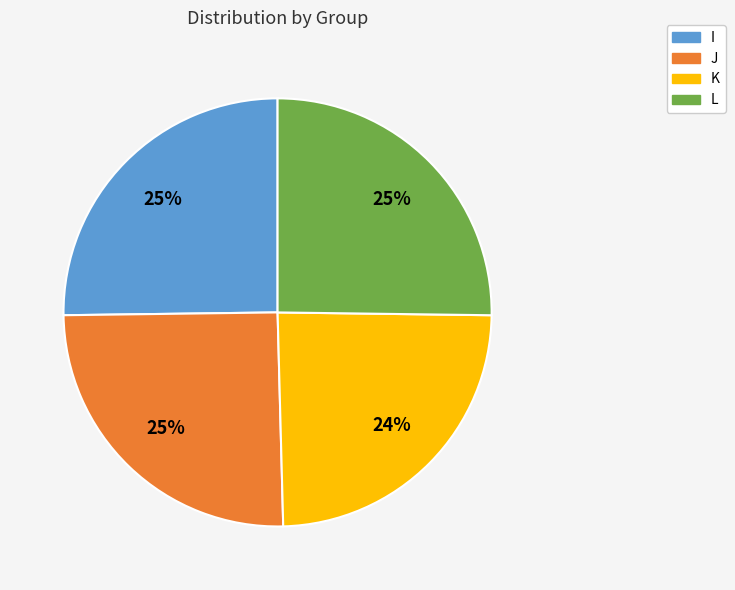

Is it true that K is 24% of the pie?

True